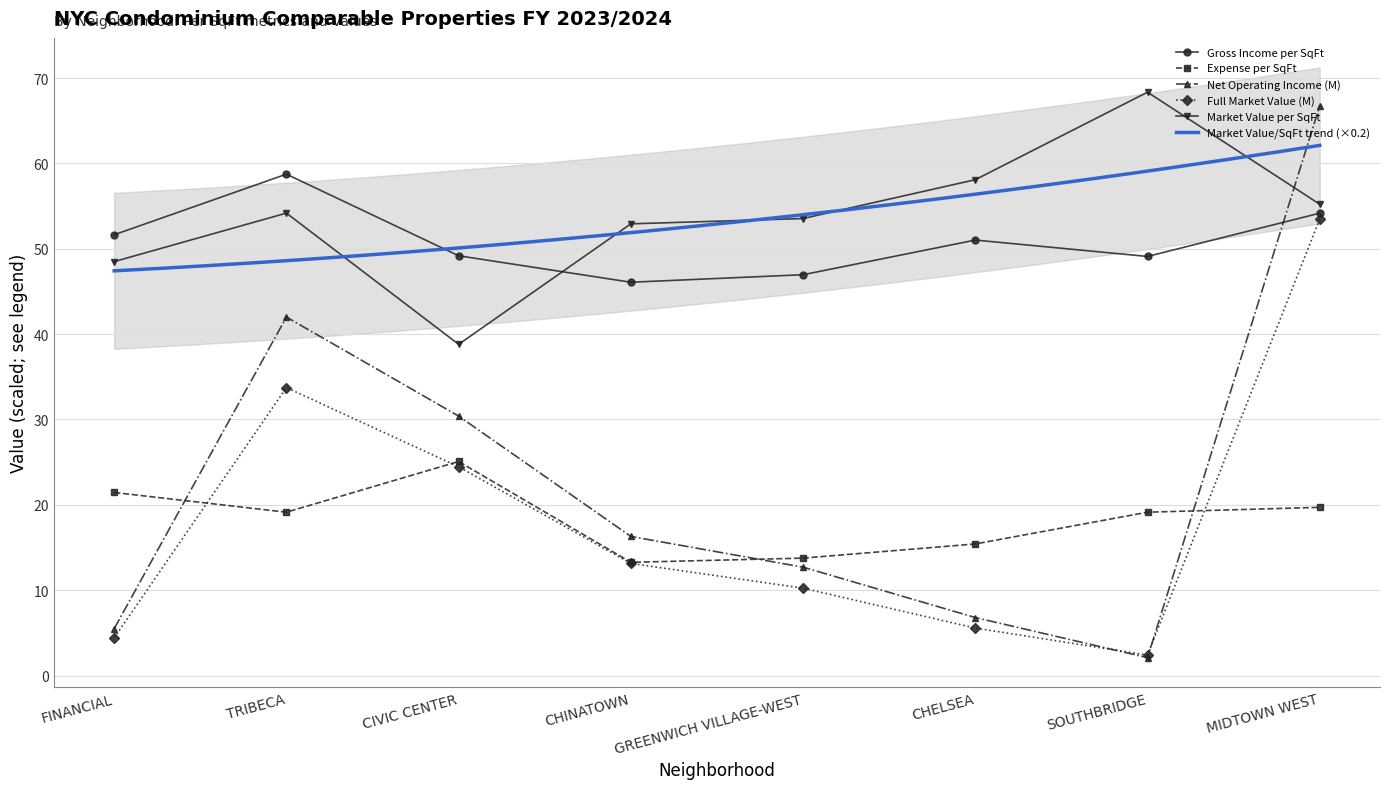

What is the label of the 5th point from the left?

GREENWICH VILLAGE-WEST